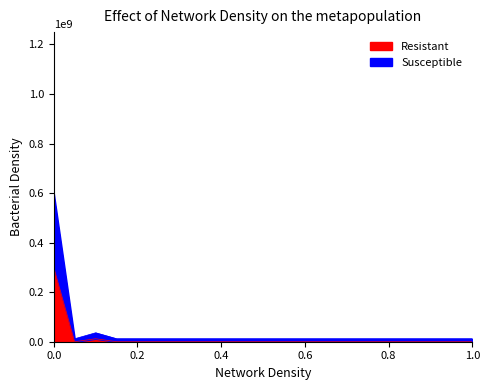

Between 20 and 8, which is larger?

20